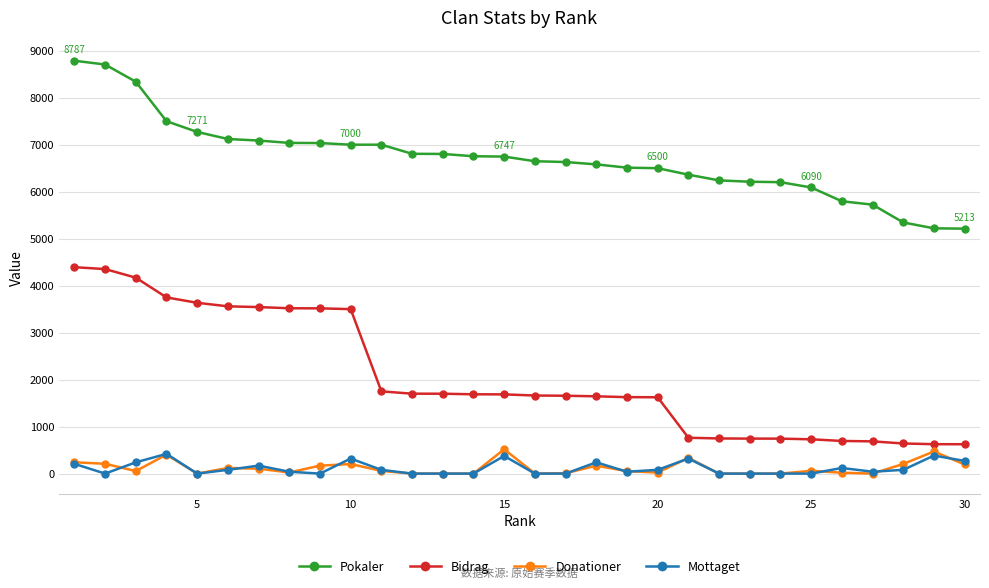

List the series in order of their peak value, highest first.

Pokaler, Bidrag, Donationer, Mottaget